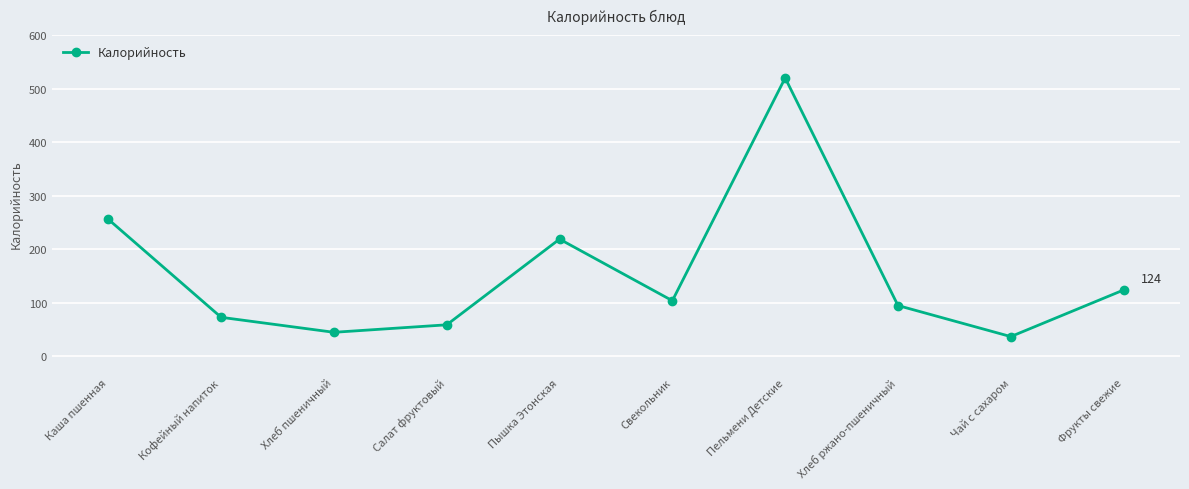

At which label is the value closest to 278?

Каша пшенная